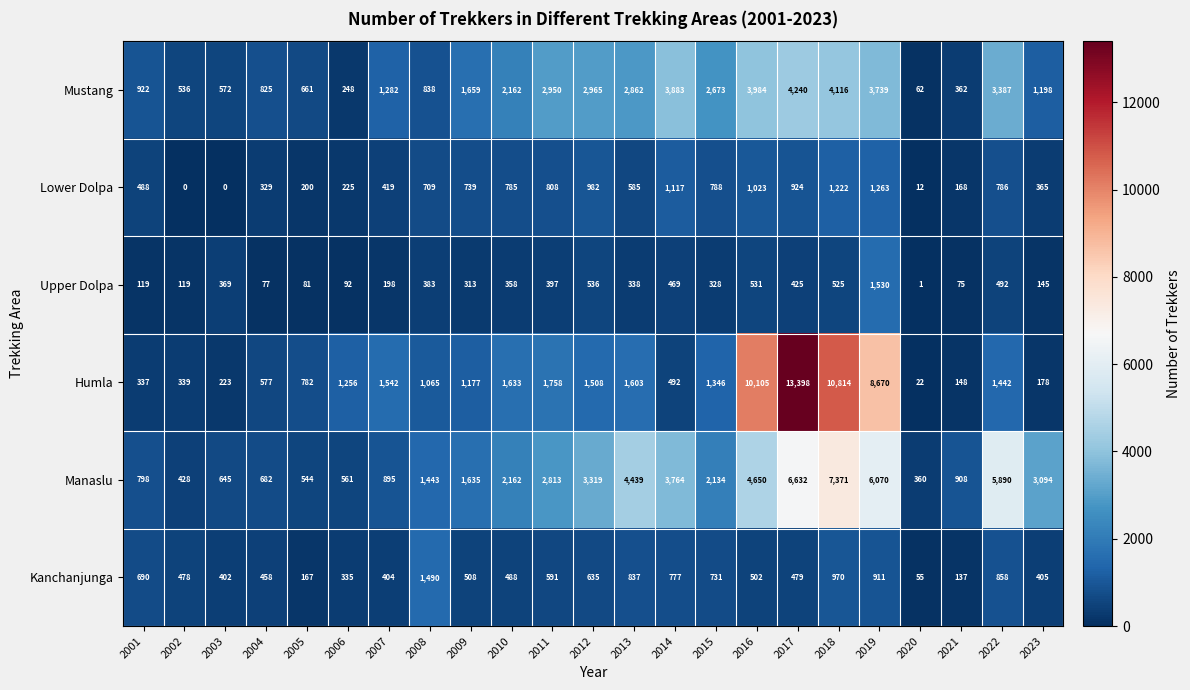

What is the spread (max minus min) of values at 2016?

9603